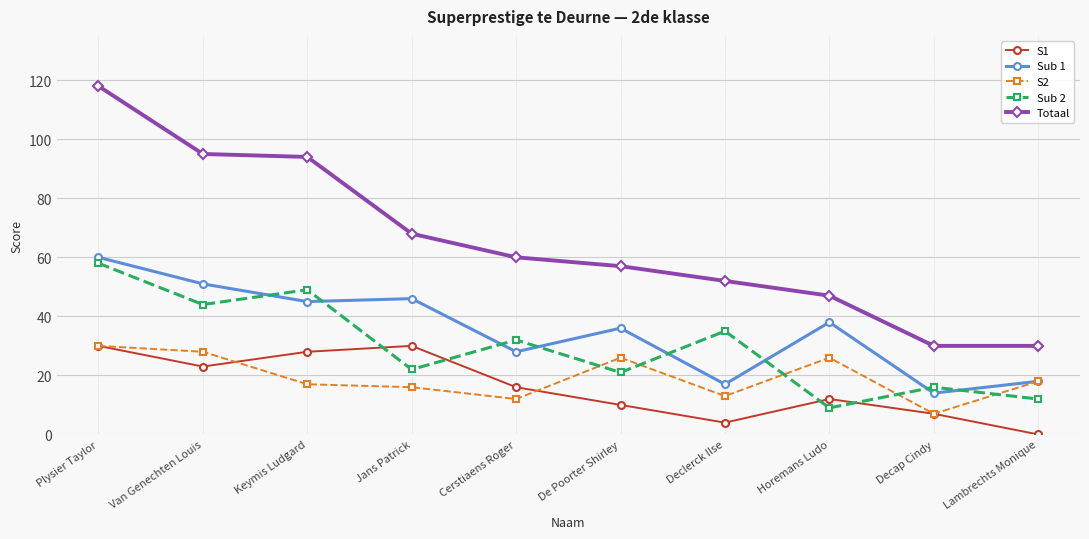

Is this an area chart (filled region under the line)?

No